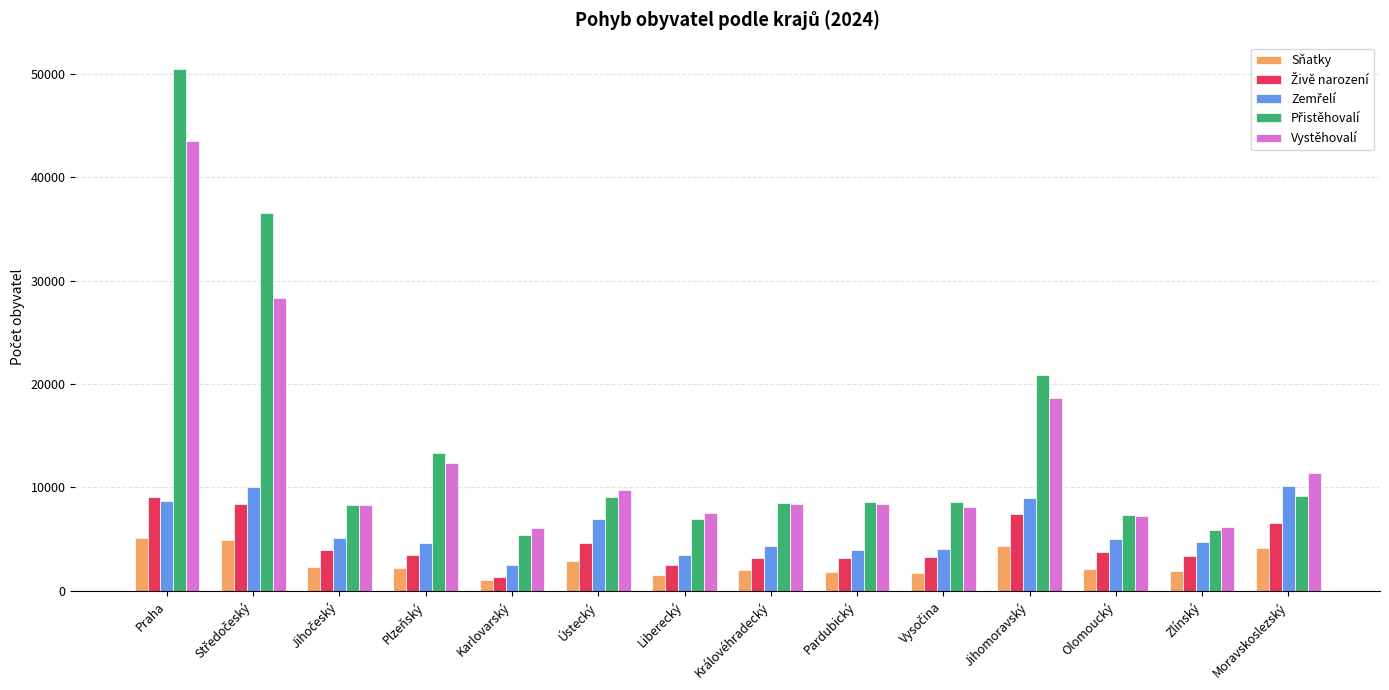

Are the bars grouped side by side (vs. stacked)?

Yes